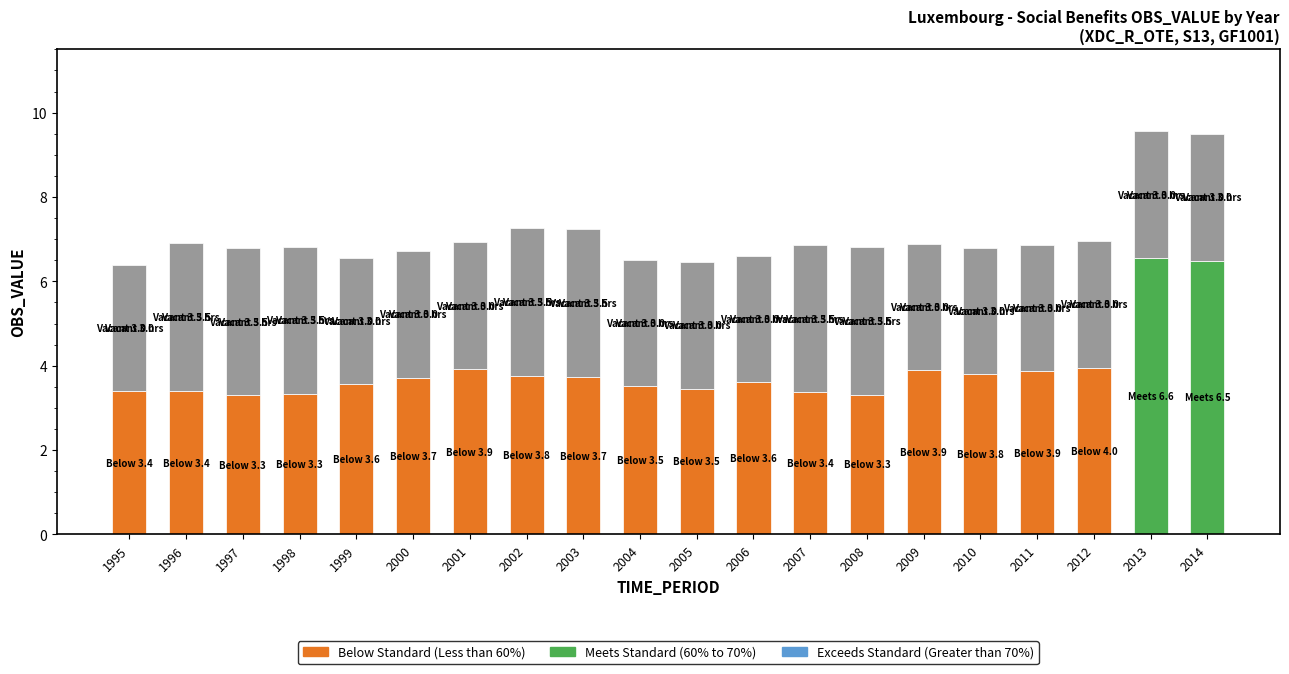

Does the chart contain stacked bars?

Yes